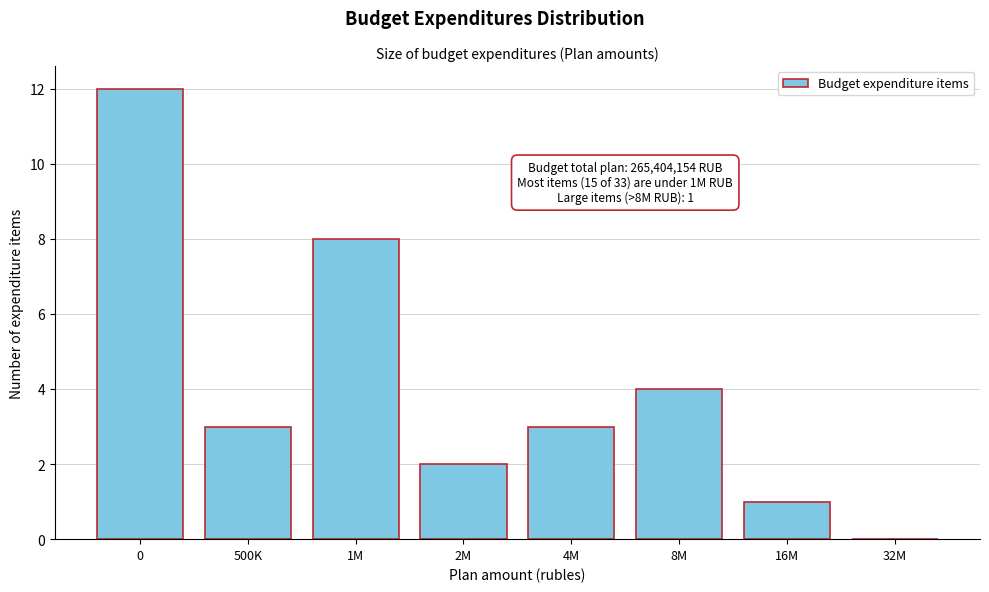

Reading right to left, list all the values displayed in this chart.

32M=0	16M=1	8M=4	4M=3	2M=2	1M=8	500K=3	0=12